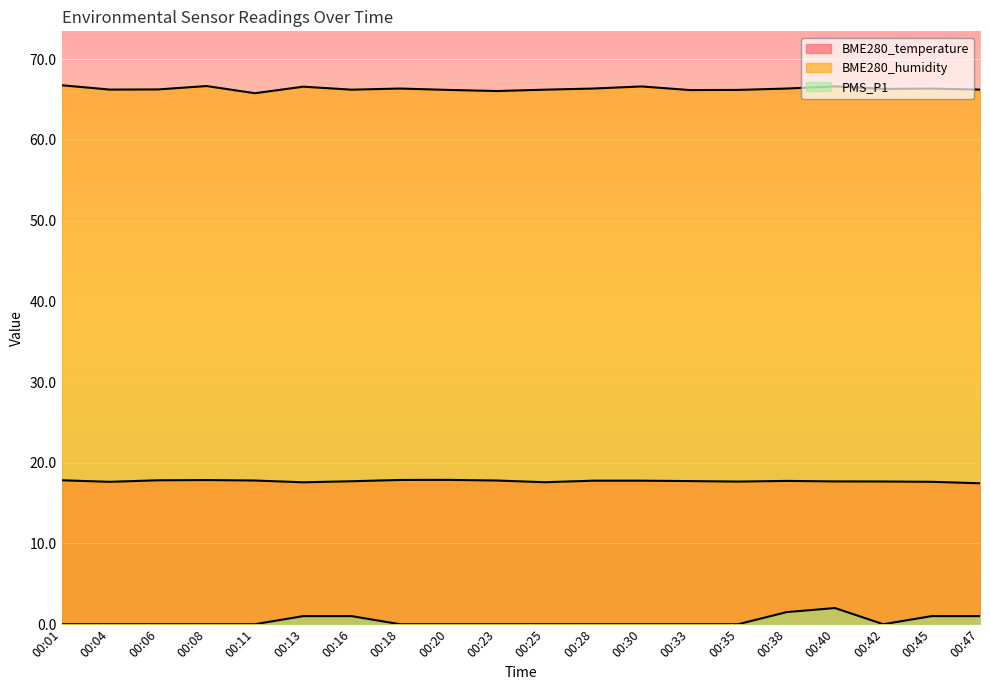

Reading left to right, transcribe all the data shown in this chart.

BME280_temperature: 17.8	17.6	17.8	17.9	17.8	17.6	17.7	17.9	17.9	17.8	17.6	17.8	17.8	17.7	17.7	17.8	17.7	17.7	17.6	17.5
BME280_humidity: 66.8	66.2	66.2	66.7	65.8	66.6	66.2	66.4	66.2	66.0	66.2	66.4	66.6	66.2	66.2	66.4	66.6	66.3	66.3	66.2
PMS_P1: 0.0	0.0	0.0	0.0	0.0	1.0	1.0	0.0	0.0	0.0	0.0	0.0	0.0	0.0	0.0	1.5	2.0	0.0	1.0	1.0